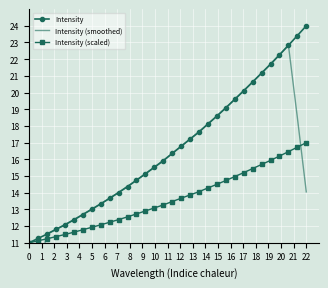

Which series has the largest range (max minus min)?

Intensity (smoothed)